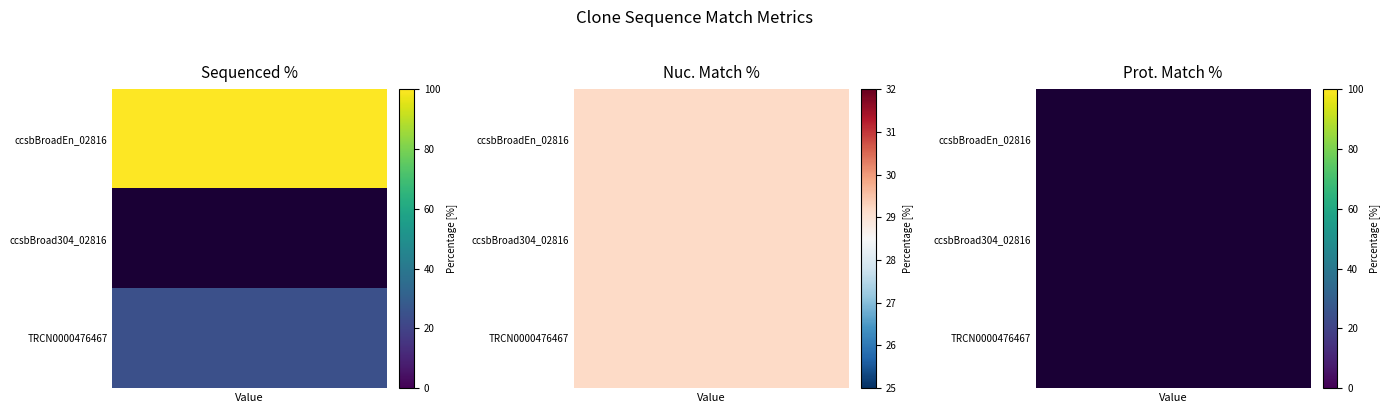

Which has a higher value, Nuc. Match % or Sequenced %?

Sequenced %